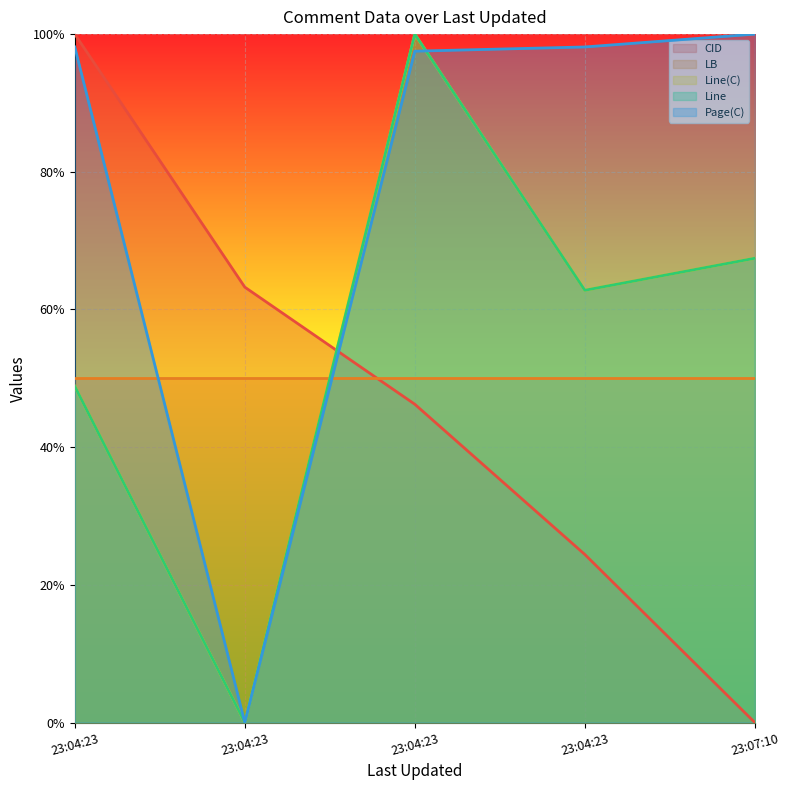

How many categories are shown in the chart?

5